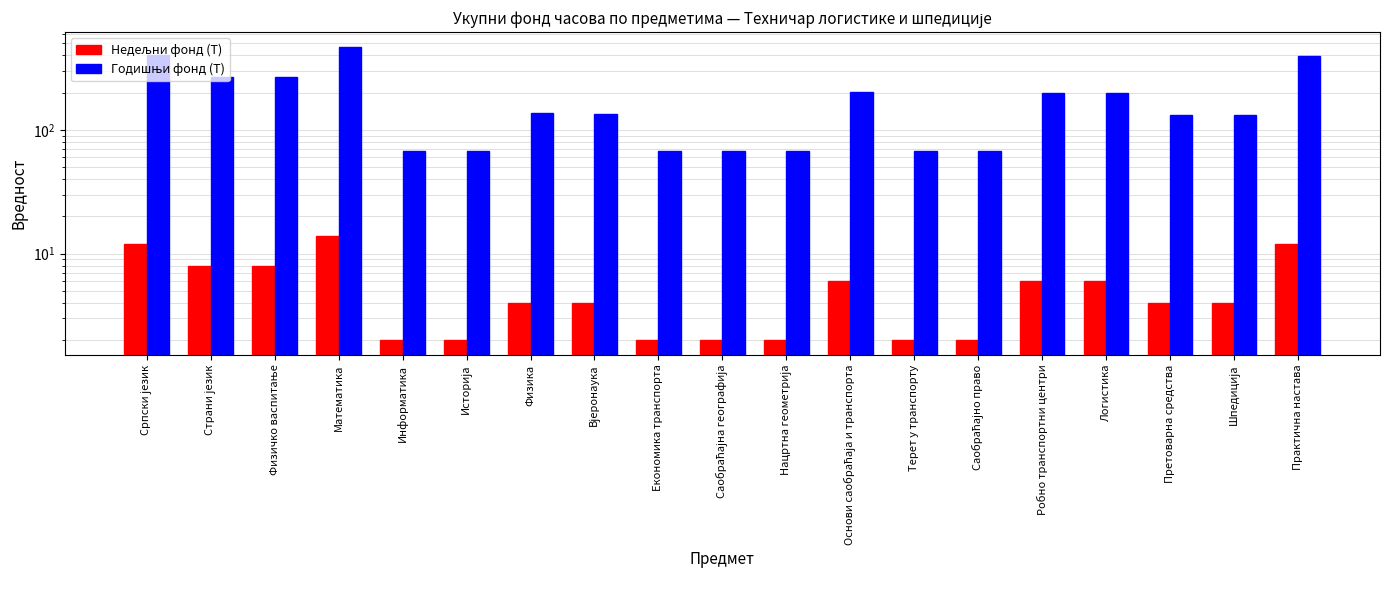

What is the sum of all Годишњи фонд (Т) values?

3418